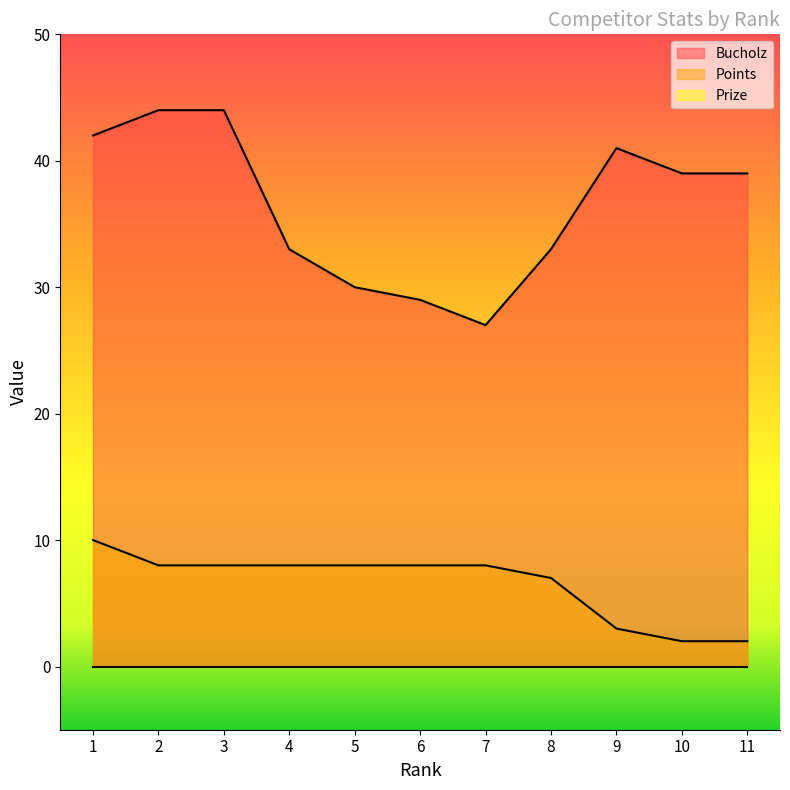

Which has a higher value, 10 or 11?

10